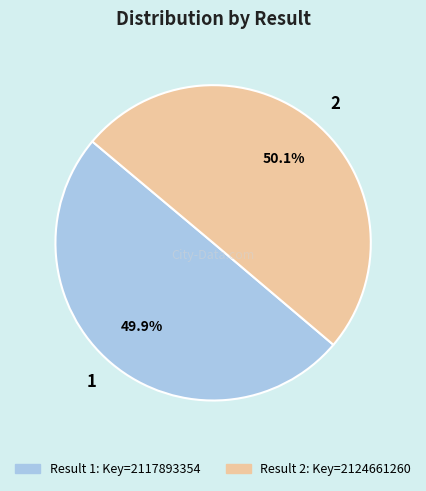

To the nearest percent, what percentage of the pie is 1?

50%